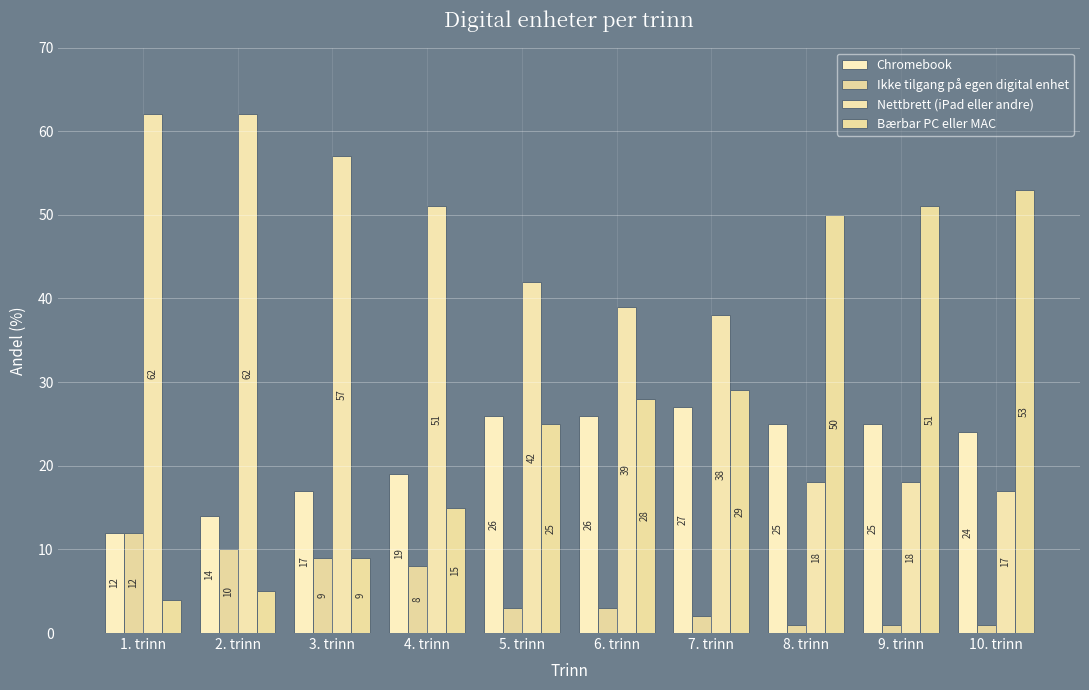

Rank the series by their maximum value, from highest to lowest.

Nettbrett (iPad eller andre), Bærbar PC eller MAC, Chromebook, Ikke tilgang på egen digital enhet